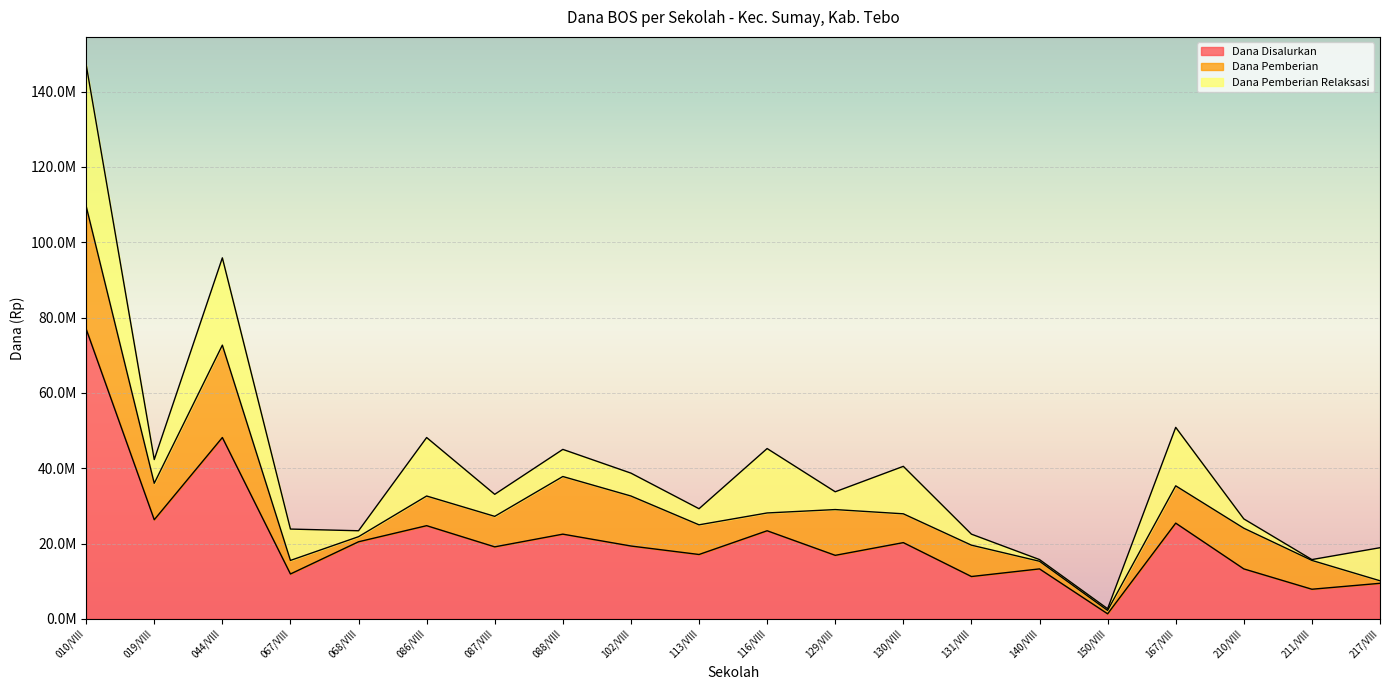

Between 210/VIII and 211/VIII, which series saw the biggest shift?

Dana Disalurkan